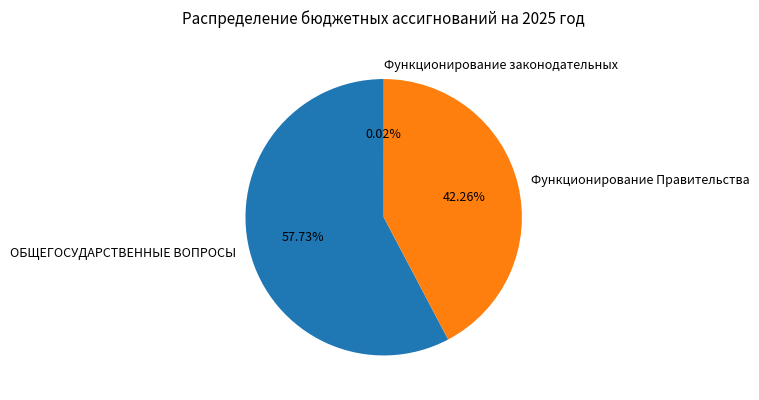

Which category has the biggest portion of the pie?

ОБЩЕГОСУДАРСТВЕННЫЕ ВОПРОСЫ